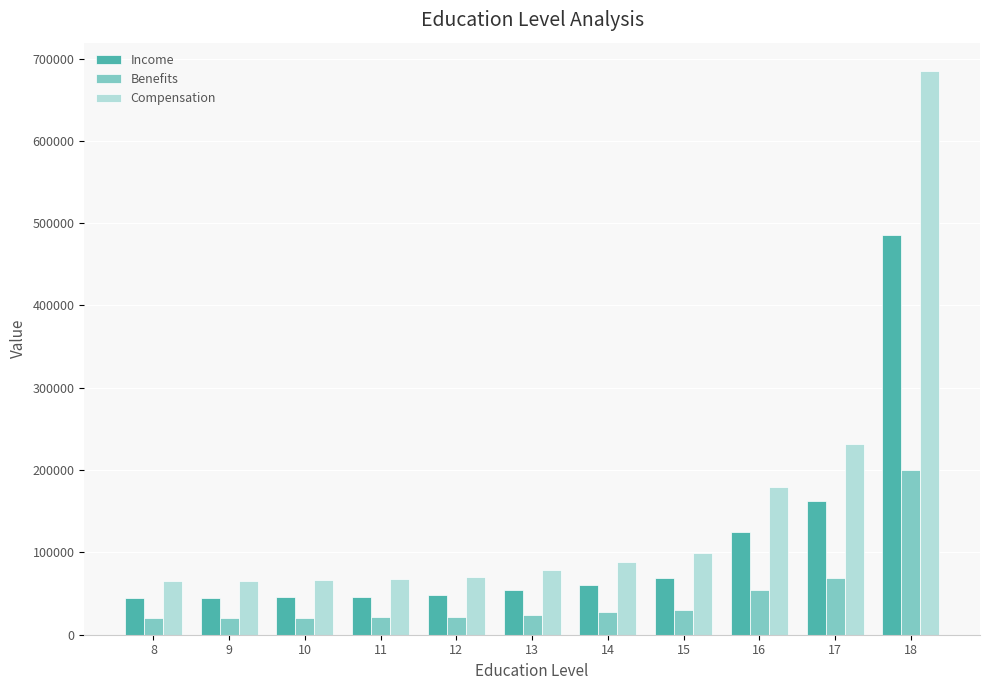

How many distinct data groups are displayed?

3